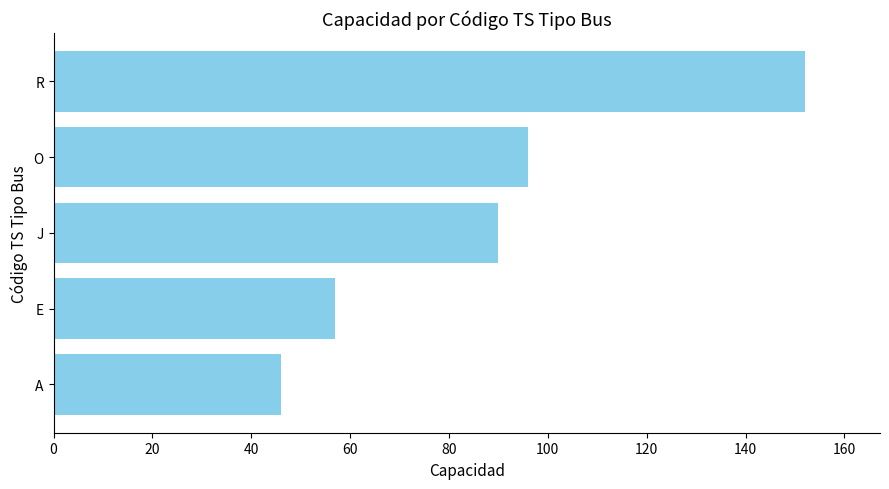

Rank the categories by value from lowest to highest.

A, E, J, O, R